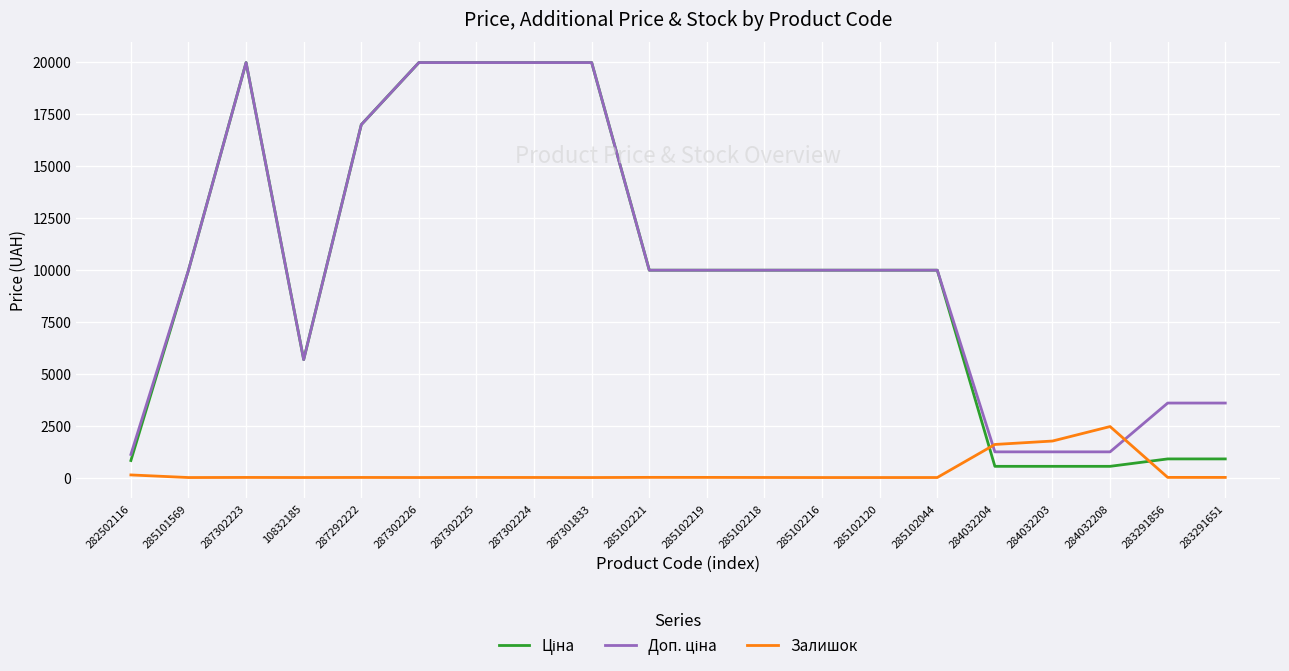

What is the maximum value shown in the chart?

19964.2